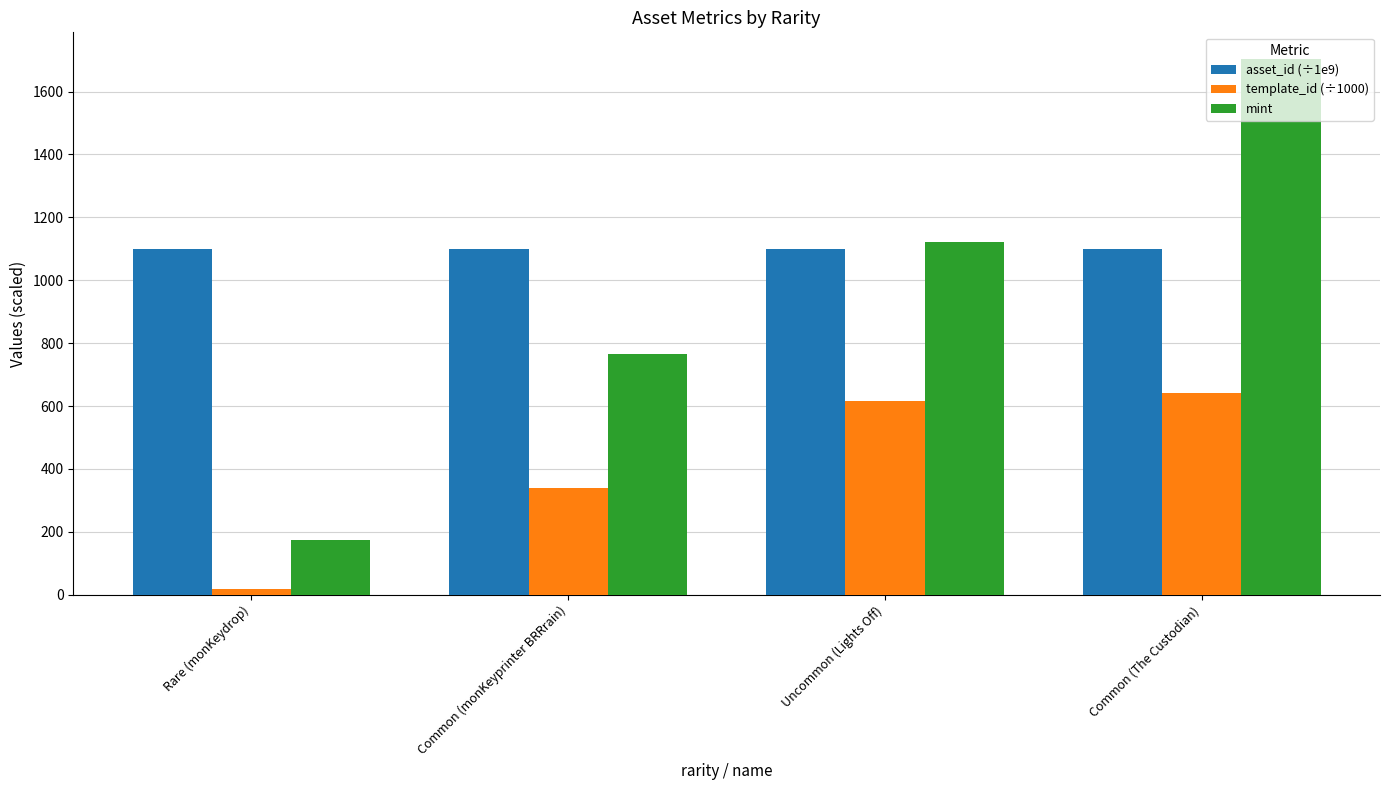

The value of mint at Common (The Custodian) is 1703.0. True or false?

True